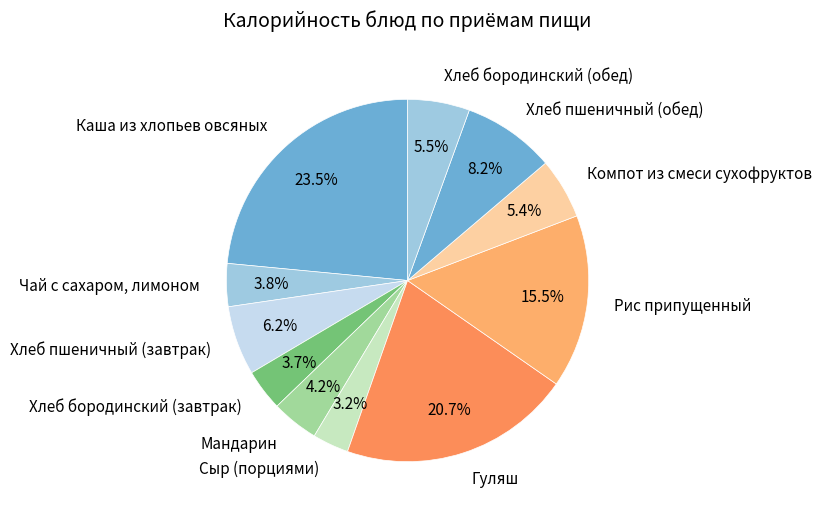

Combined, what portion of the pie is Компот из смеси сухофруктов and Сыр (порциями)?

8.6%